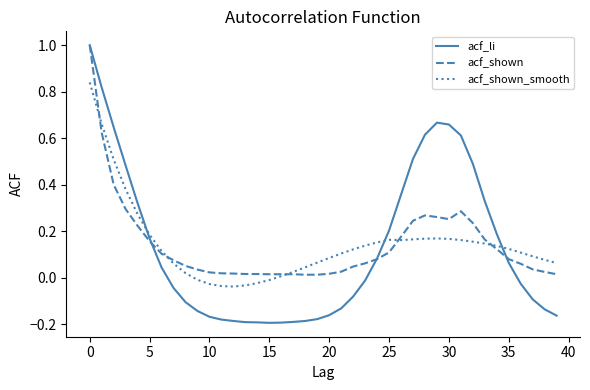

How many lines are shown in the chart?

3